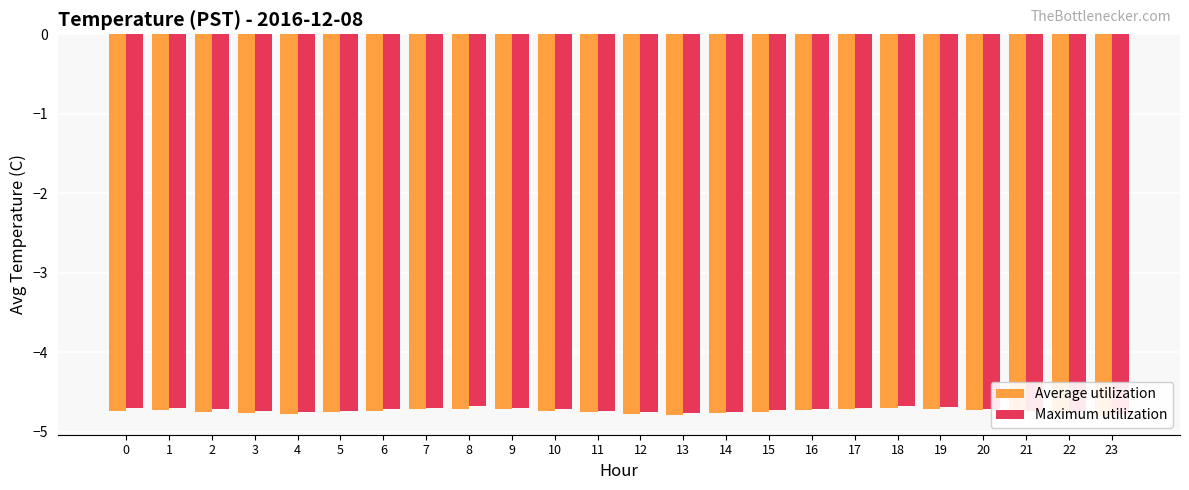

What is the difference between the second highest and second lowest values in the Maximum utilization series?

0.1